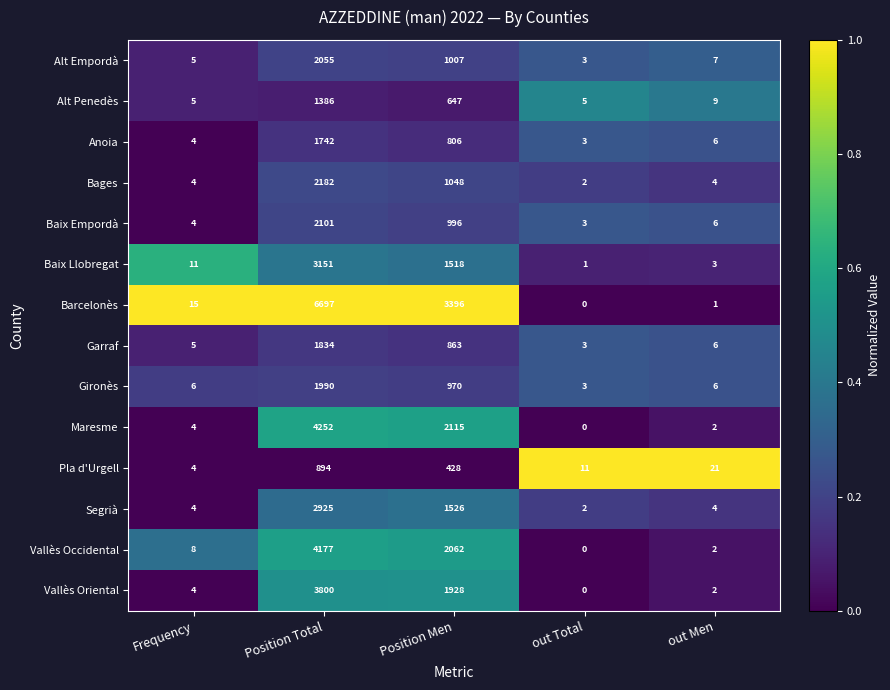

At which label is Maresme closest to 2126?

Position Men